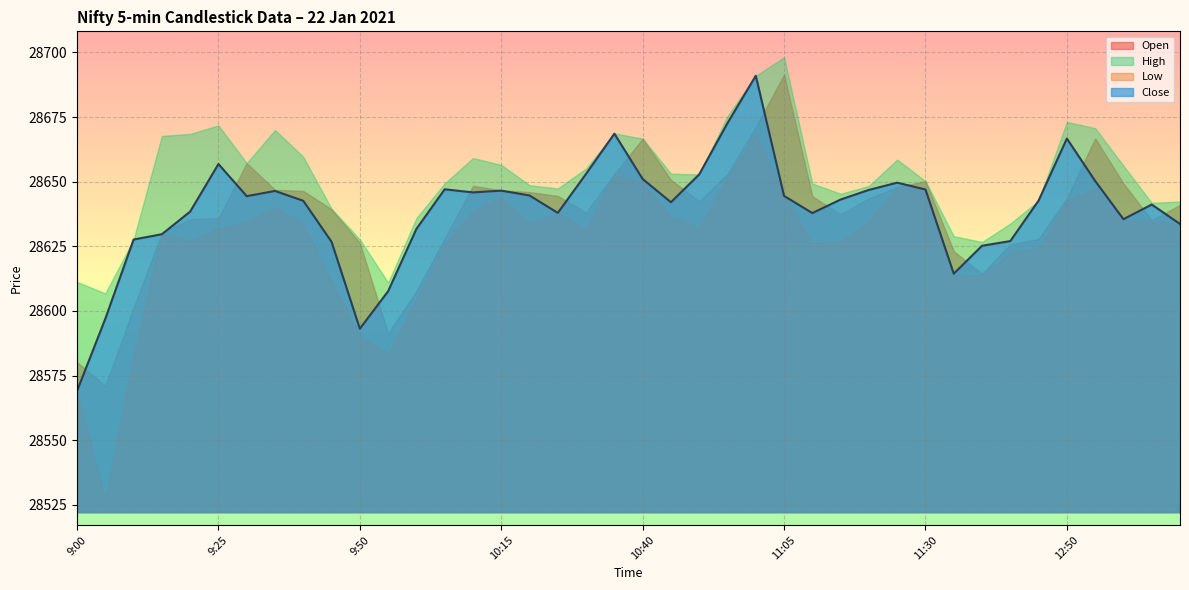

At 12:45, list the series in order from largest to smallest.

High, Close, Open, Low